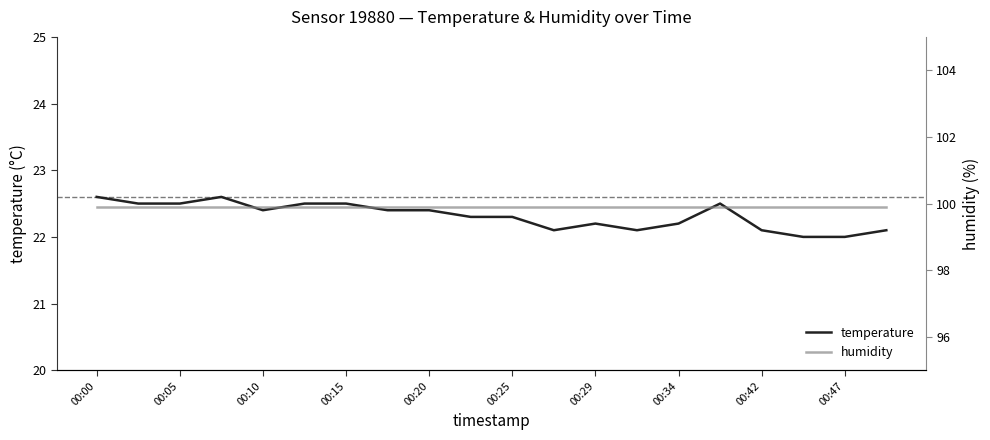

What is the approximate value of temperature at 13?

22.1